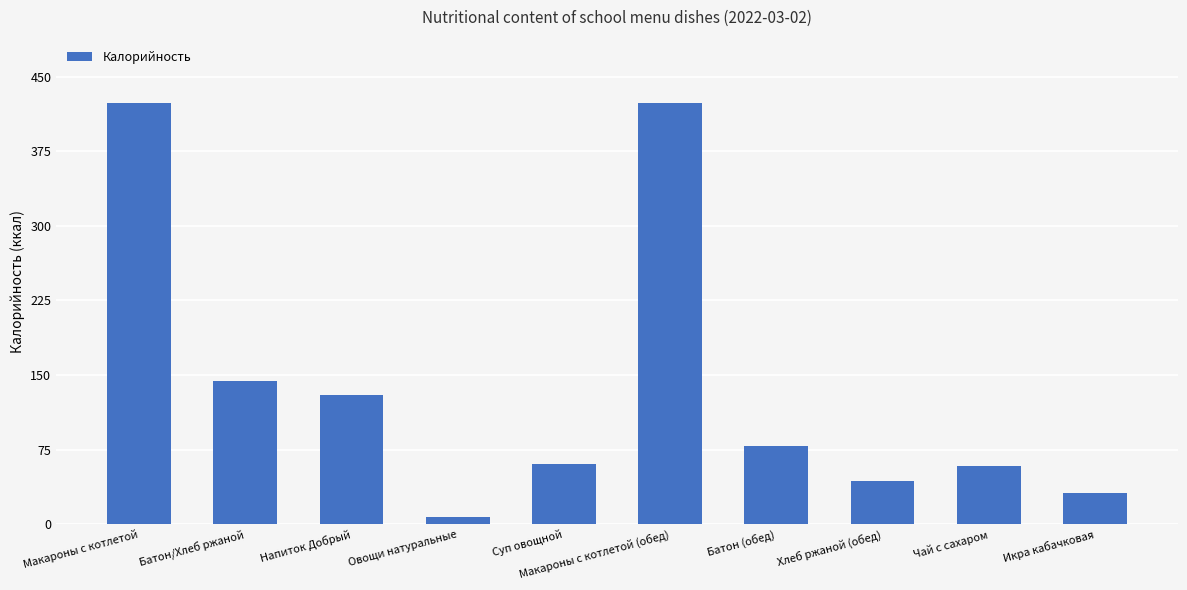

What is the sum of the values at Батон/Хлеб ржаной and Батон (обед)?

222.5